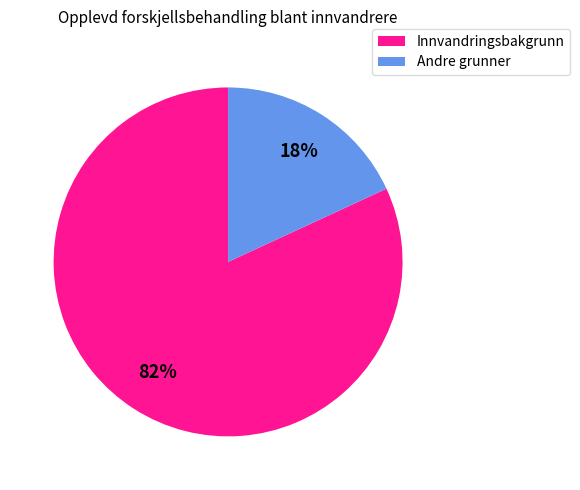

Rank the categories by value from highest to lowest.

Innvandringsbakgrunn, Andre grunner